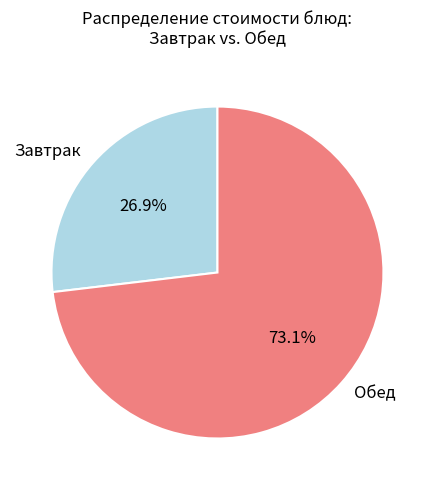

What percentage do Завтрак and Обед together represent?

100.0%